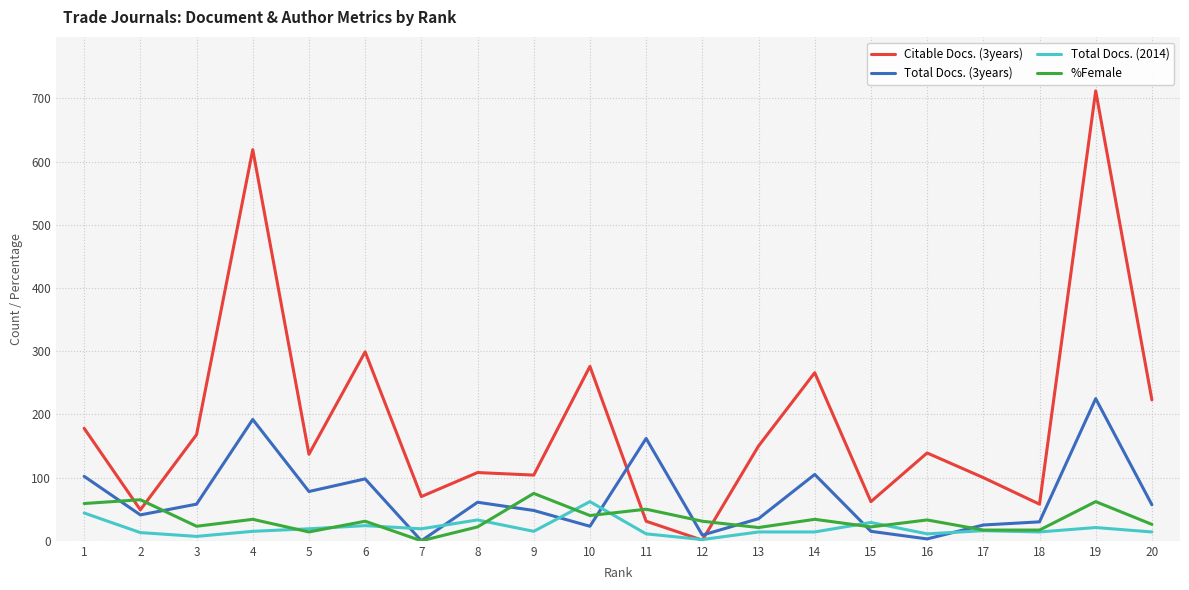

Which series ends up on top after the final intersection of Total Docs. (3years) and %Female?

Total Docs. (3years)